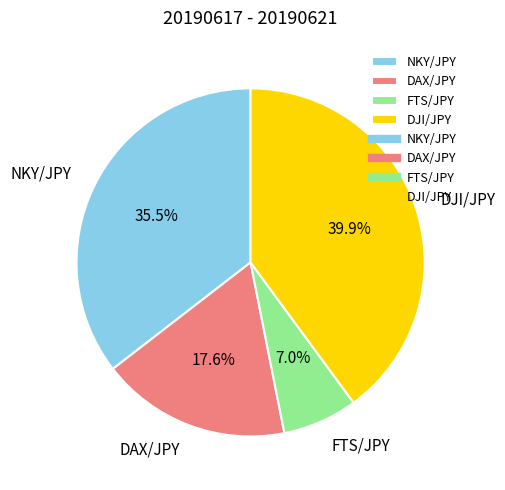

What percentage do FTS/JPY and DJI/JPY together represent?

46.9%